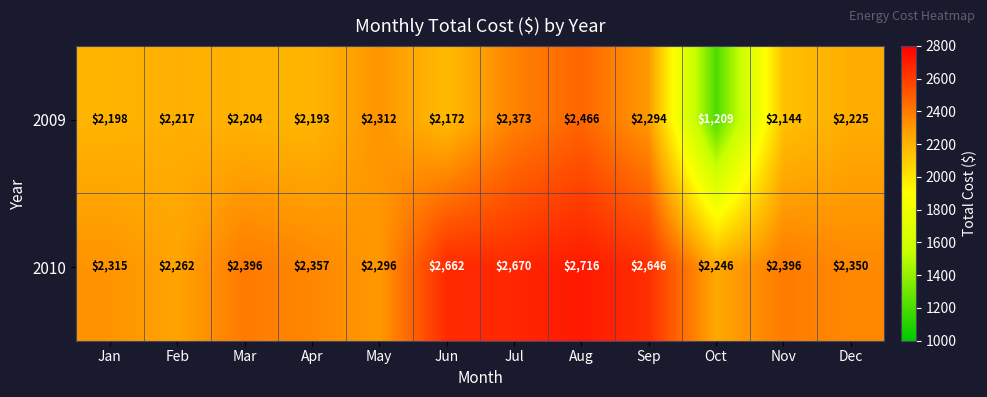

Which series has the widest spread of values?

2009